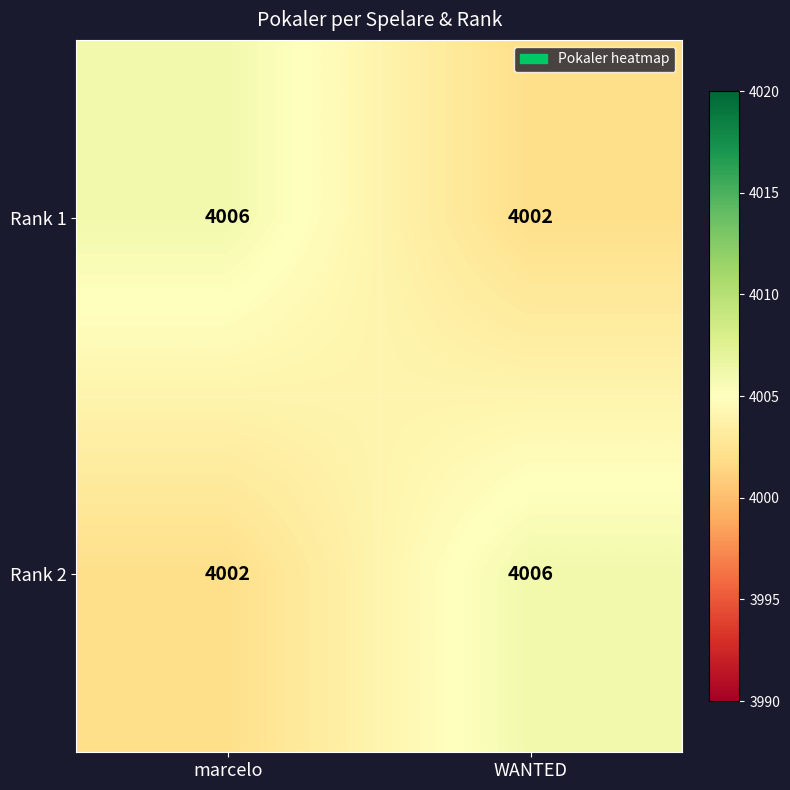

Reading left to right, list all the values displayed in this chart.

Rank 1: 4006	4002
Rank 2: 4002	4006